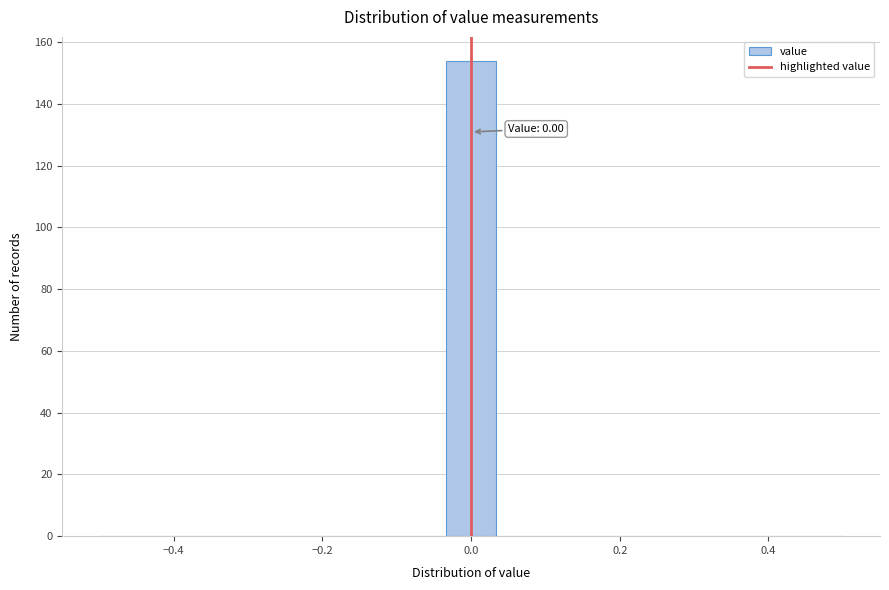

Around what value on the x-axis is the tallest bar? Give the approximate position of its centre, as read against the axis.

0.00